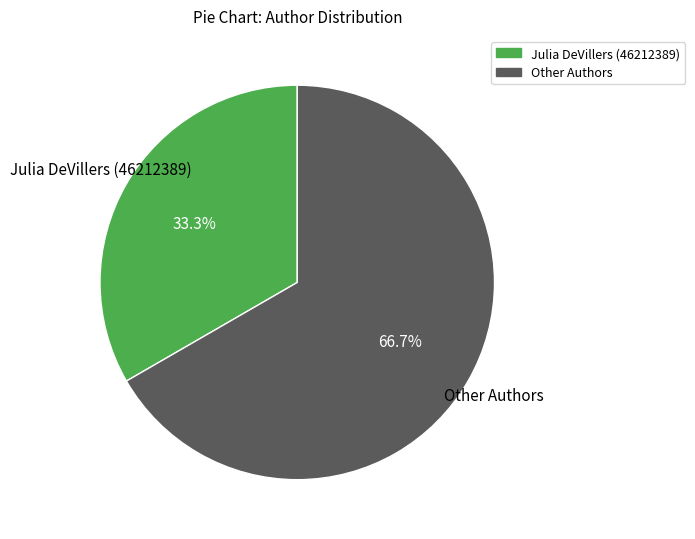

How many slices are in this pie chart?

2